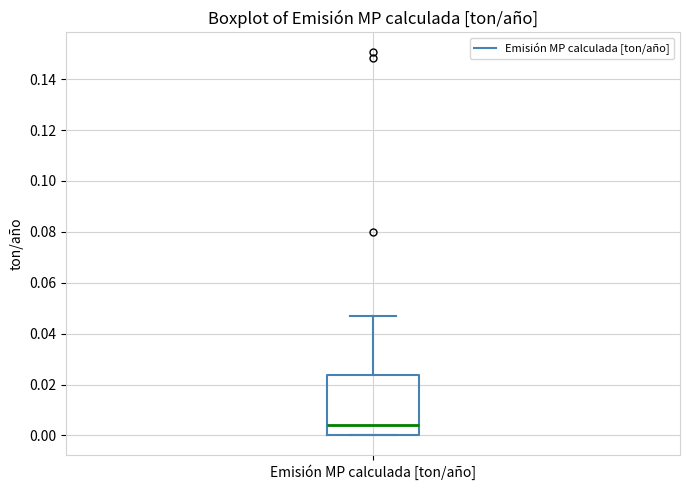

Transcribe this box plot: give where the median line is, the range the box spans, and where the two whiskers end, as read against the y-axis. The values are not printed on the chart, so give them approximately, as read against the axis.

median 0.004, box 0.000 to 0.024, whiskers 0.000 to 0.046